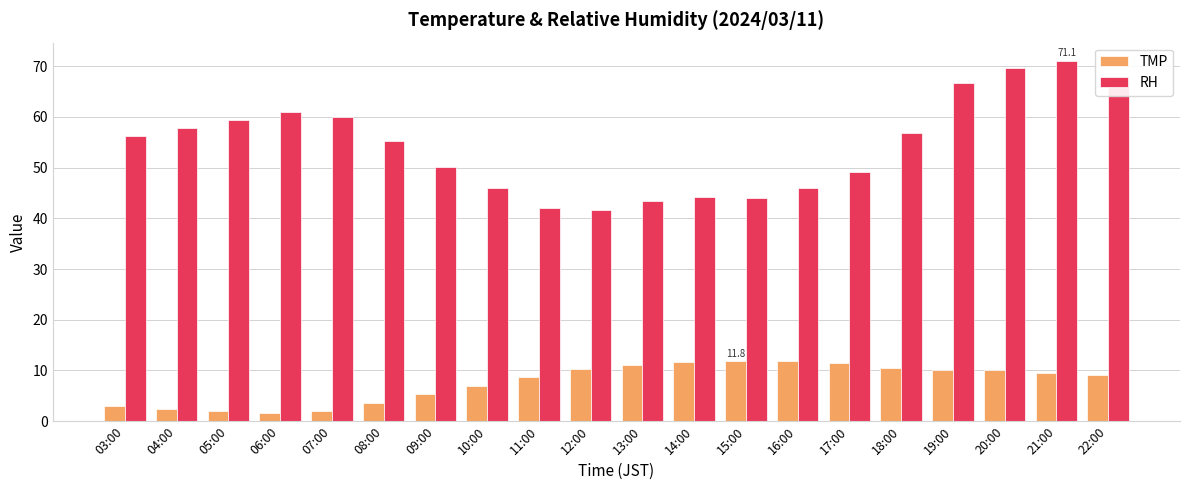

What is the minimum value for RH?

41.7